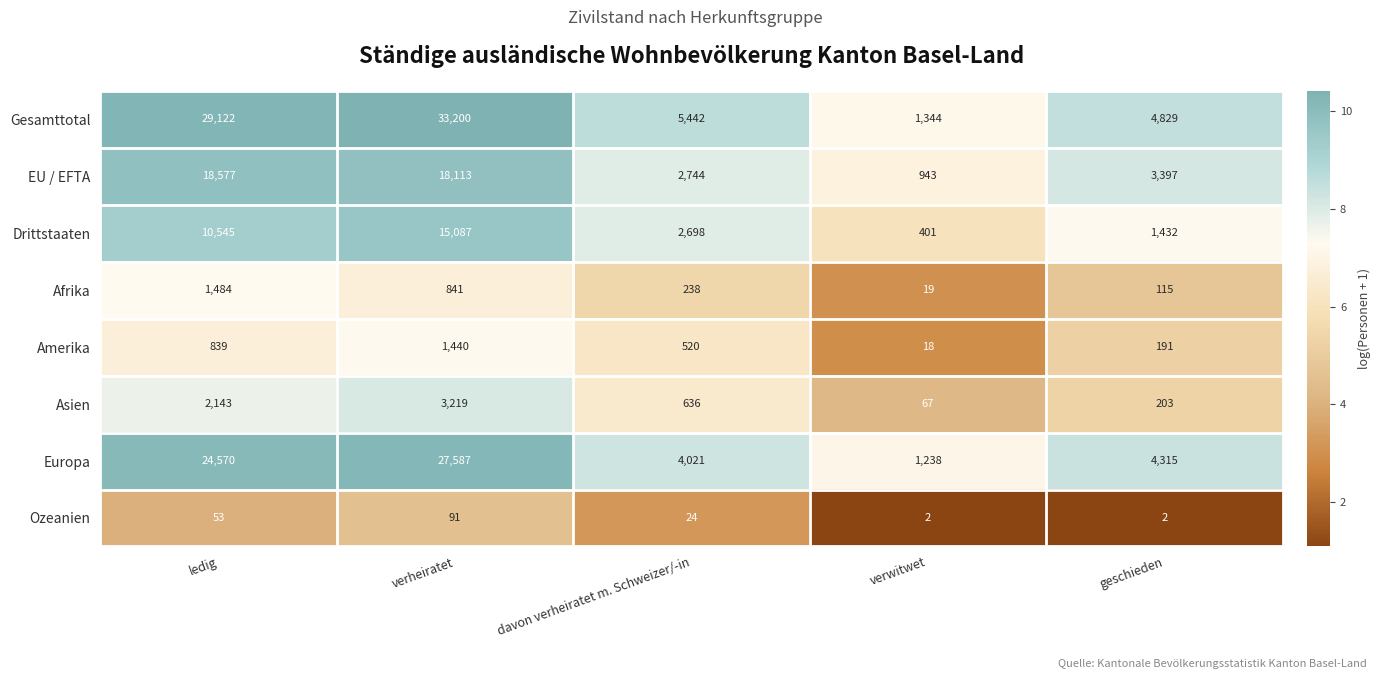

At verwitwet, list the series in order from smallest to largest.

Ozeanien, Amerika, Afrika, Asien, Drittstaaten, EU / EFTA, Europa, Gesamttotal